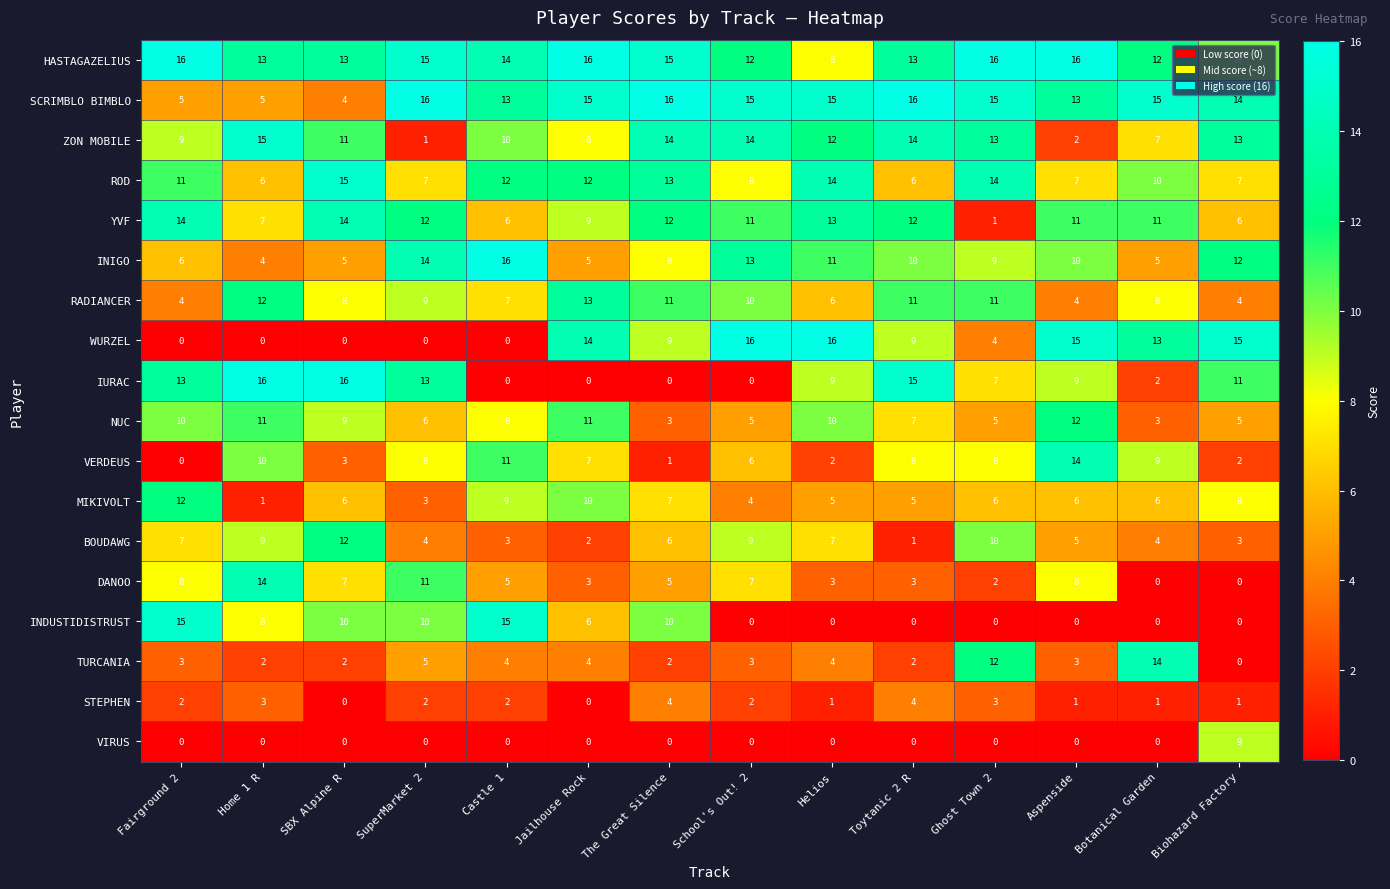

What is the sum of the DANOO values at Castle 1 and Home 1 R?

19